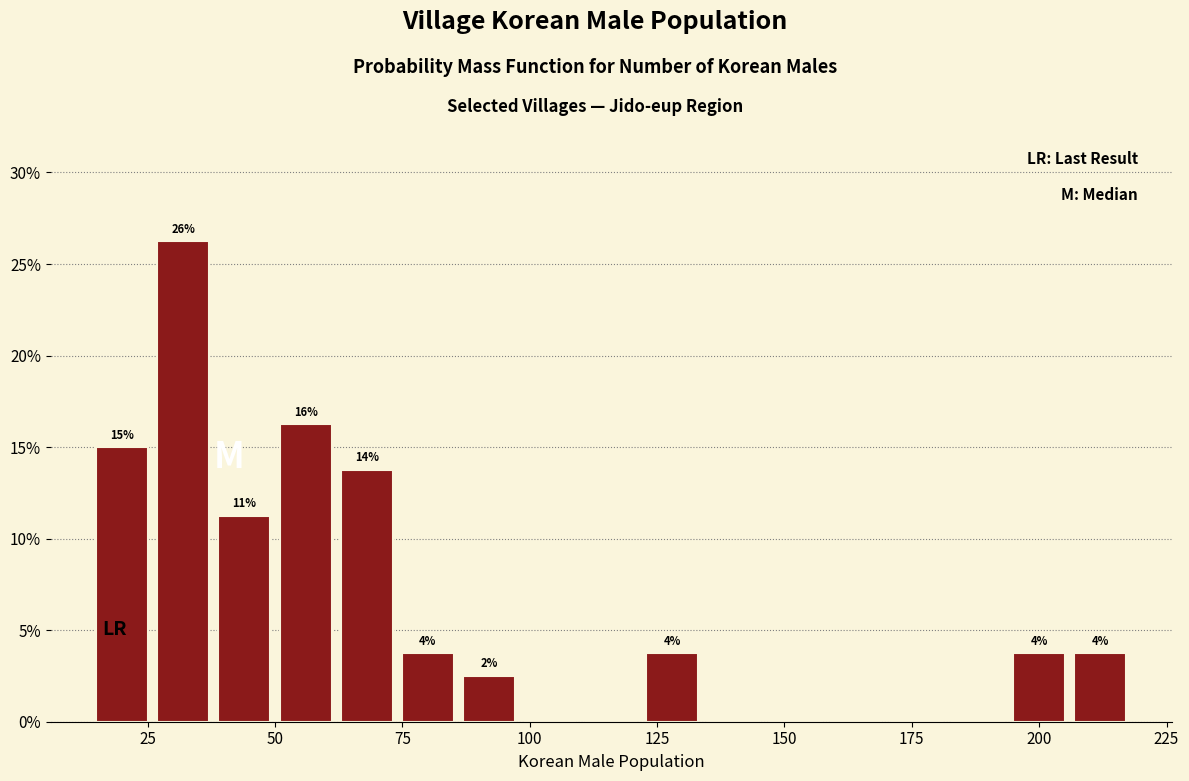

Read against the x-axis, roughly where is the centre of the tallest bar?

30